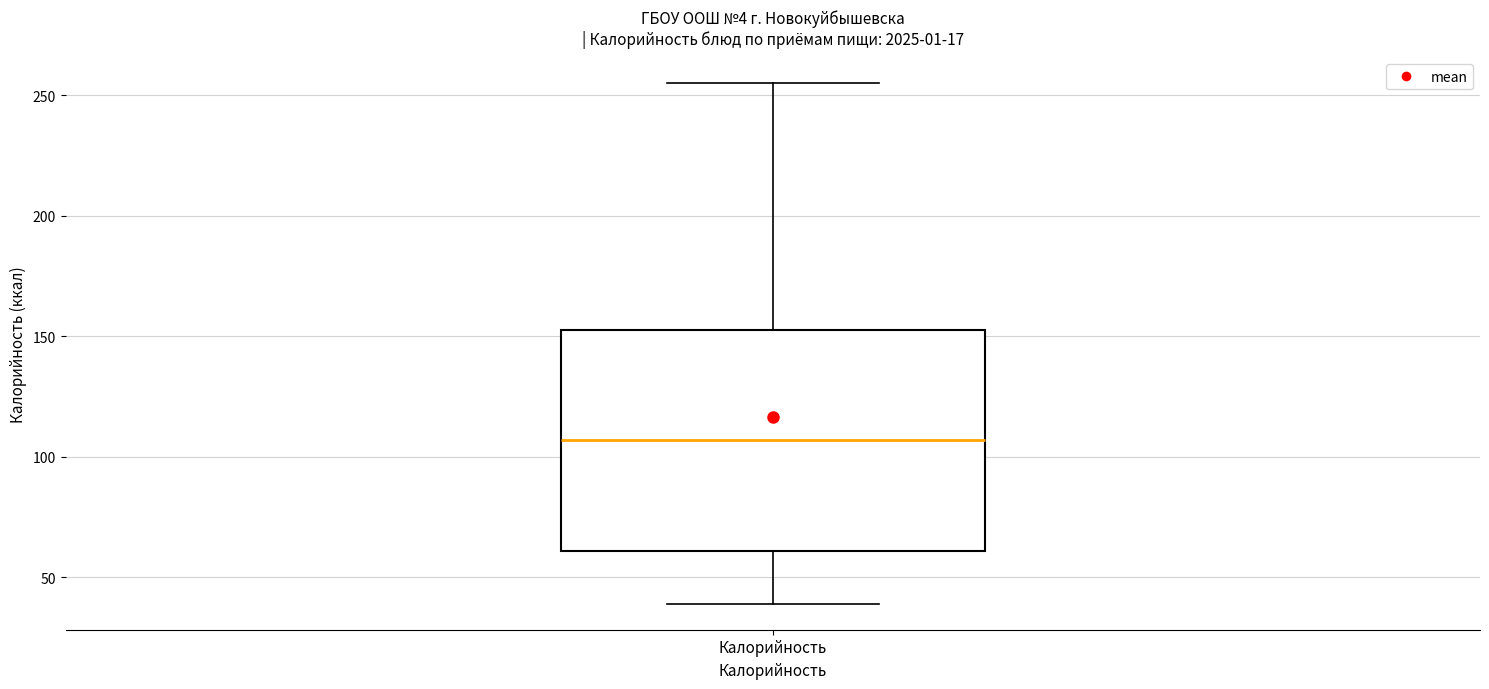

Where does the lower whisker of the box for Калорийность end on the y-axis? The values are not printed on the chart, so give them approximately, as read against the axis.

40